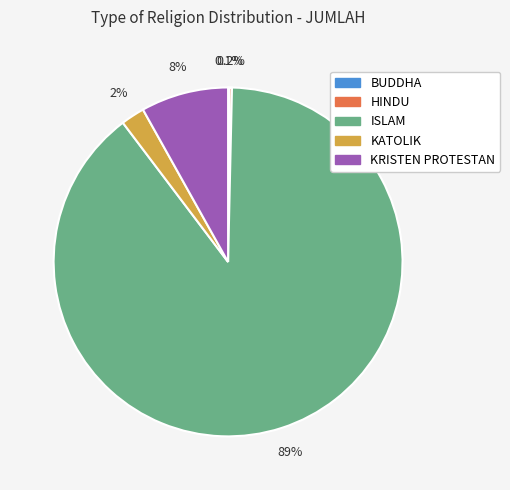

Which slice is the largest?

ISLAM